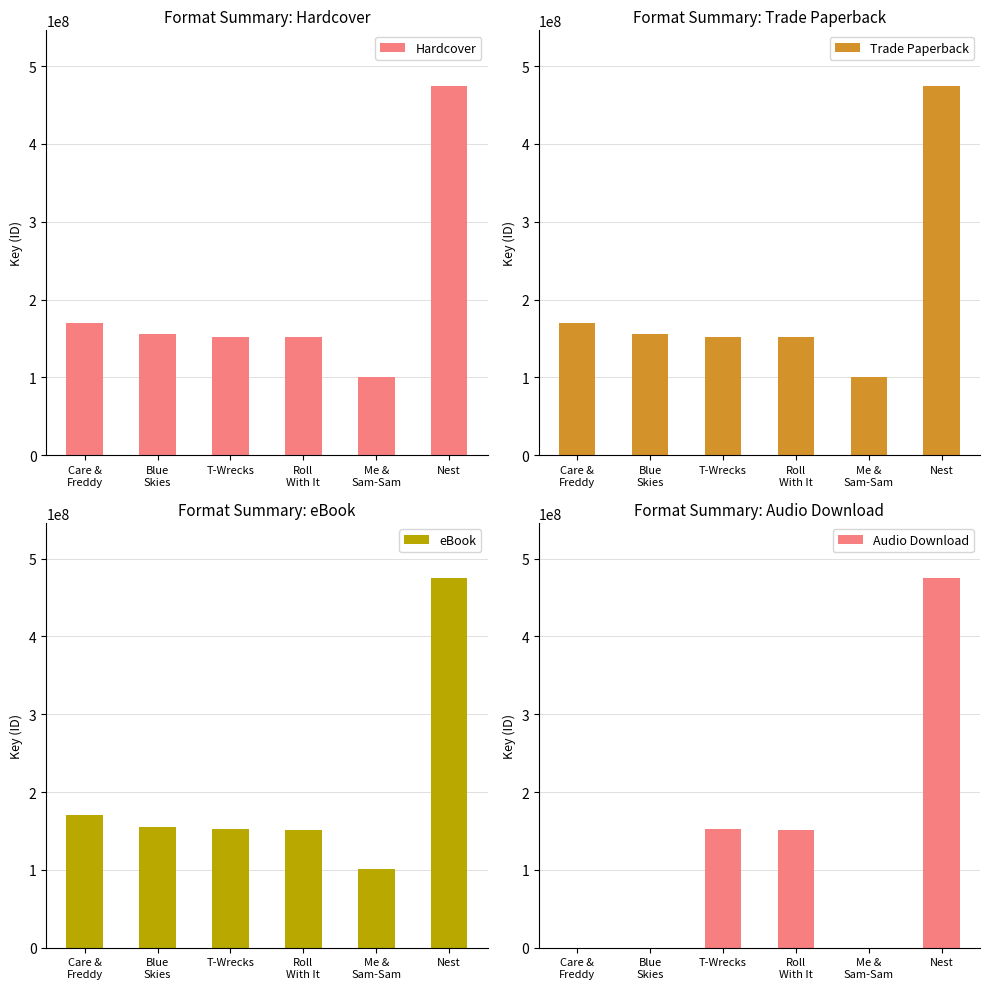

Which has a higher value, T-Wrecks or Care &
Freddy?

Care &
Freddy